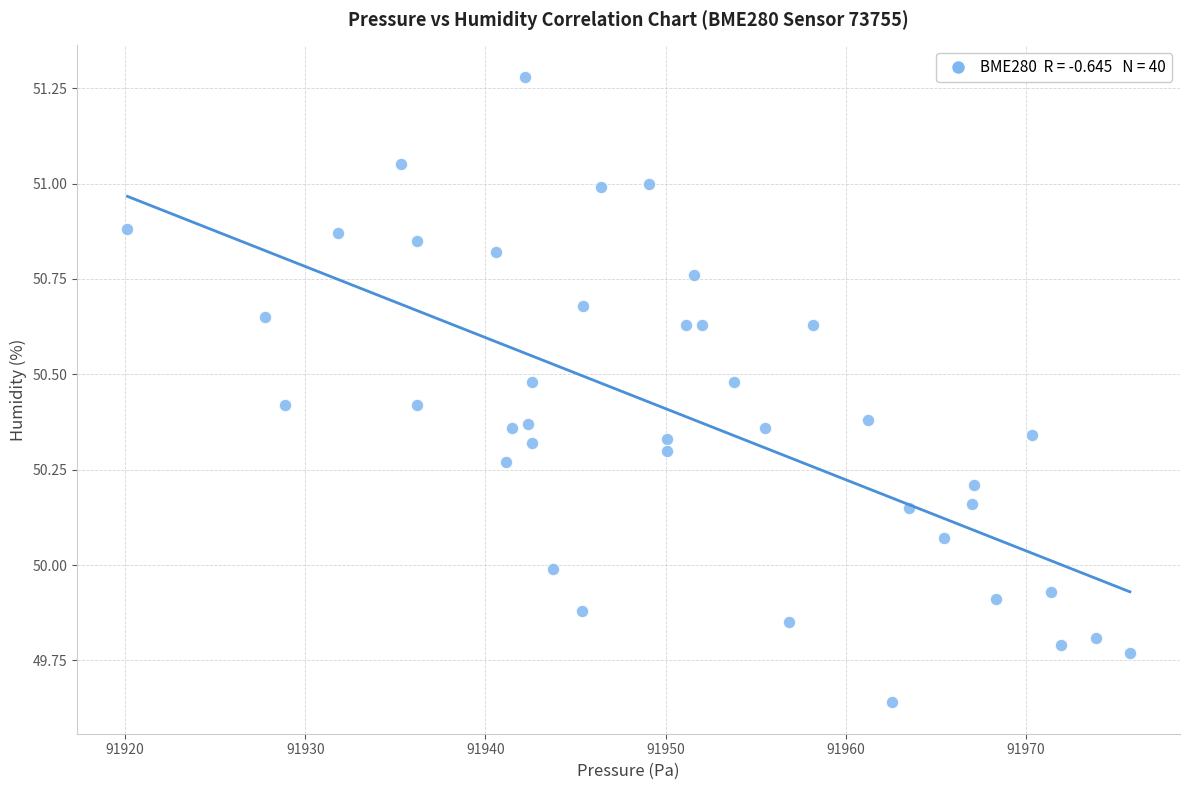

What is the range of X values (max minus min)?

55.6